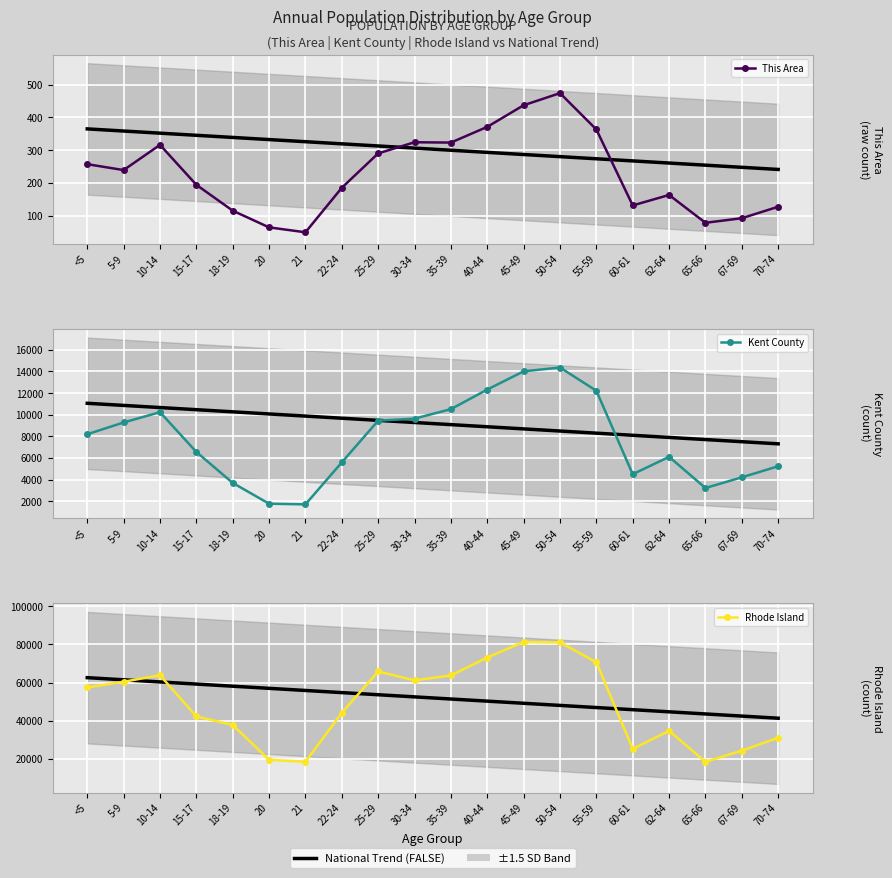

The This Area series shows 283 at 22-24. True or false?

False